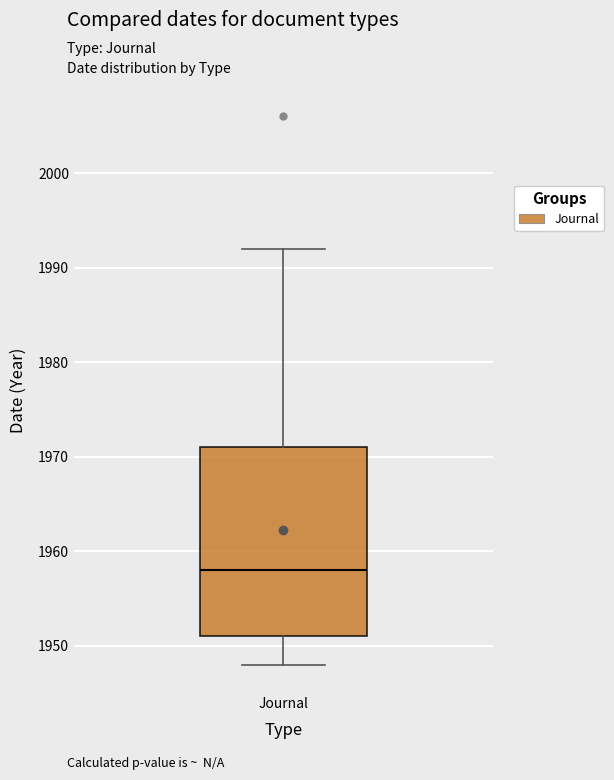

Read this box plot against the y-axis: the position of the median line, the range covered by the box, and the ends of both whiskers. The values are not printed on the chart, so give them approximately, as read against the axis.

median 1958, box 1951 to 1971, whiskers 1948 to 1992